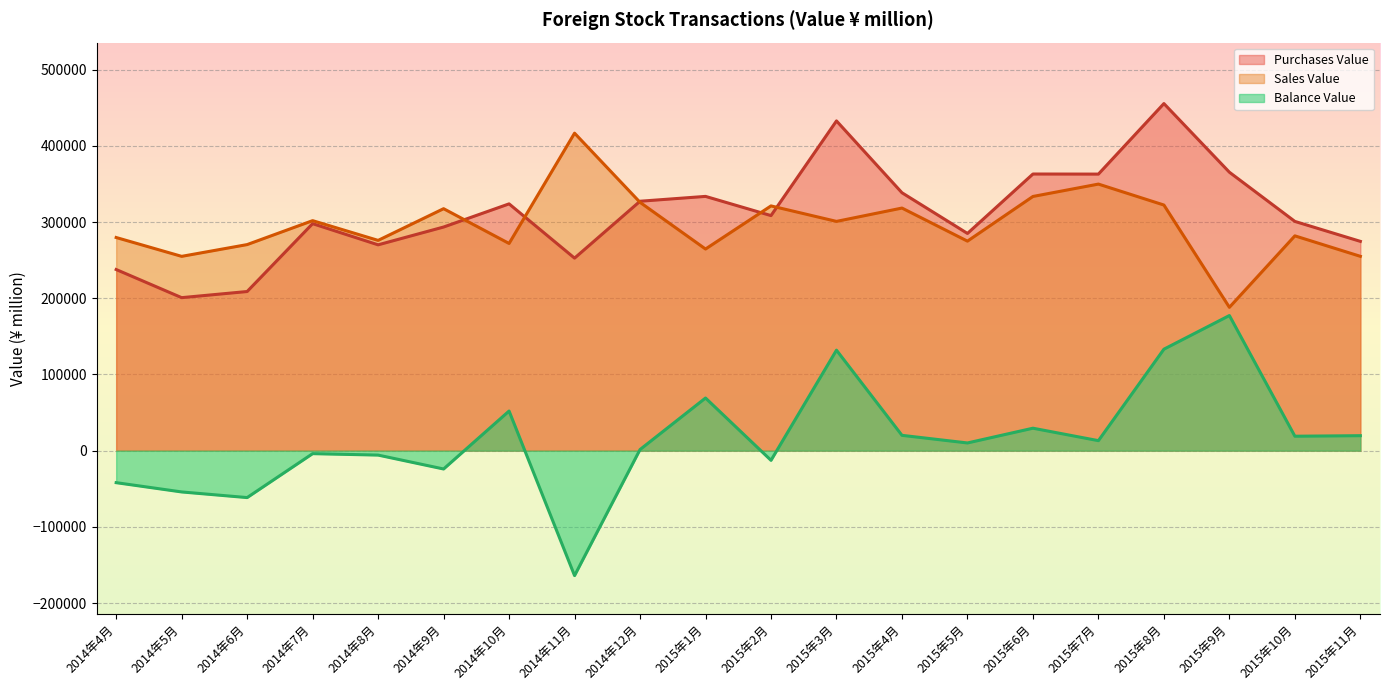

Is it true that Purchases Value equals 568849 at 2014年12月?

False